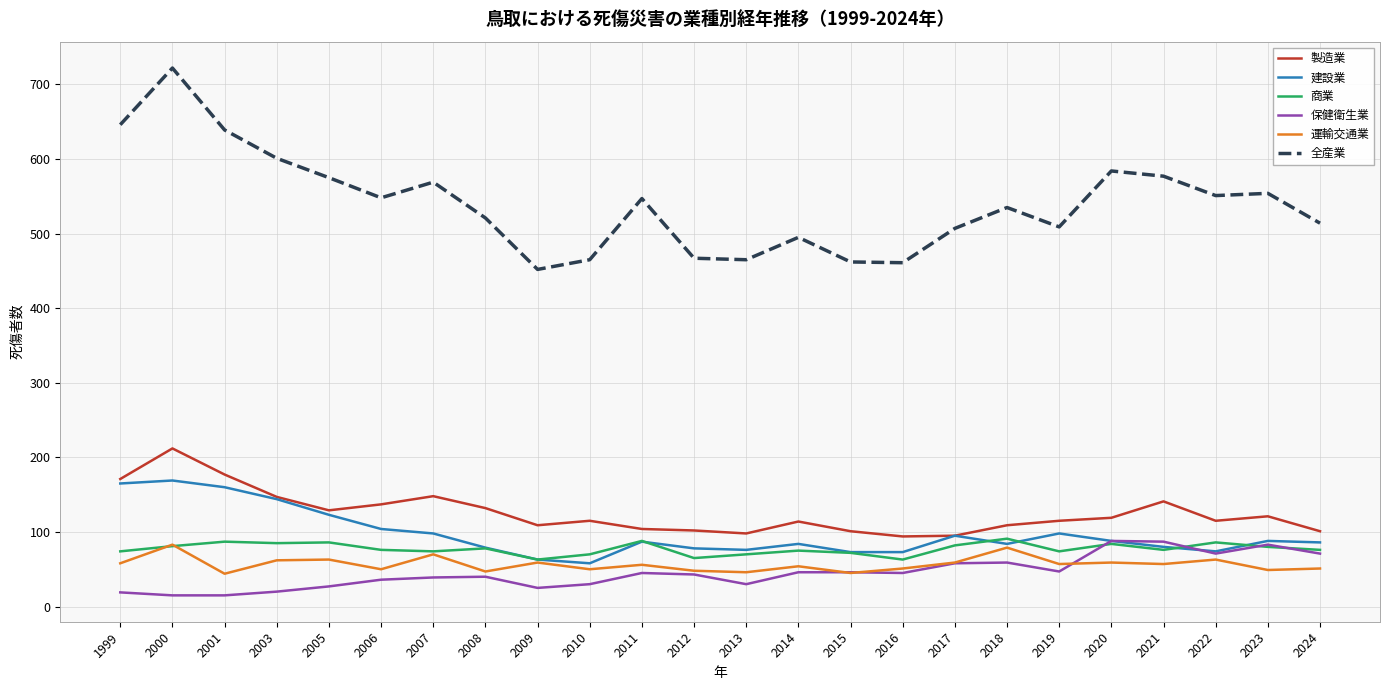

The value of 保健衛生業 at 2015 is 18. True or false?

False